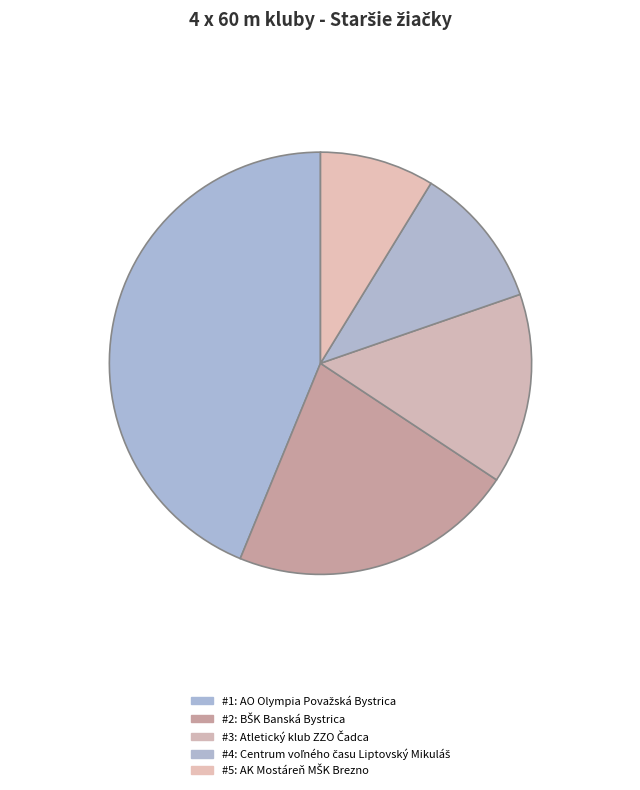

How many slices are in this pie chart?

5